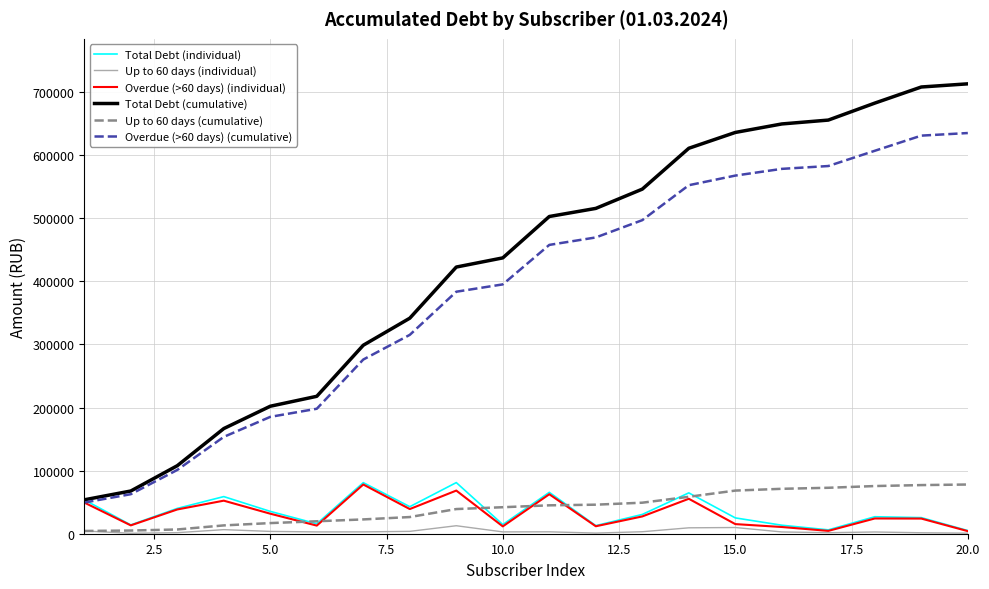

What is the greatest value displayed?

712996.3